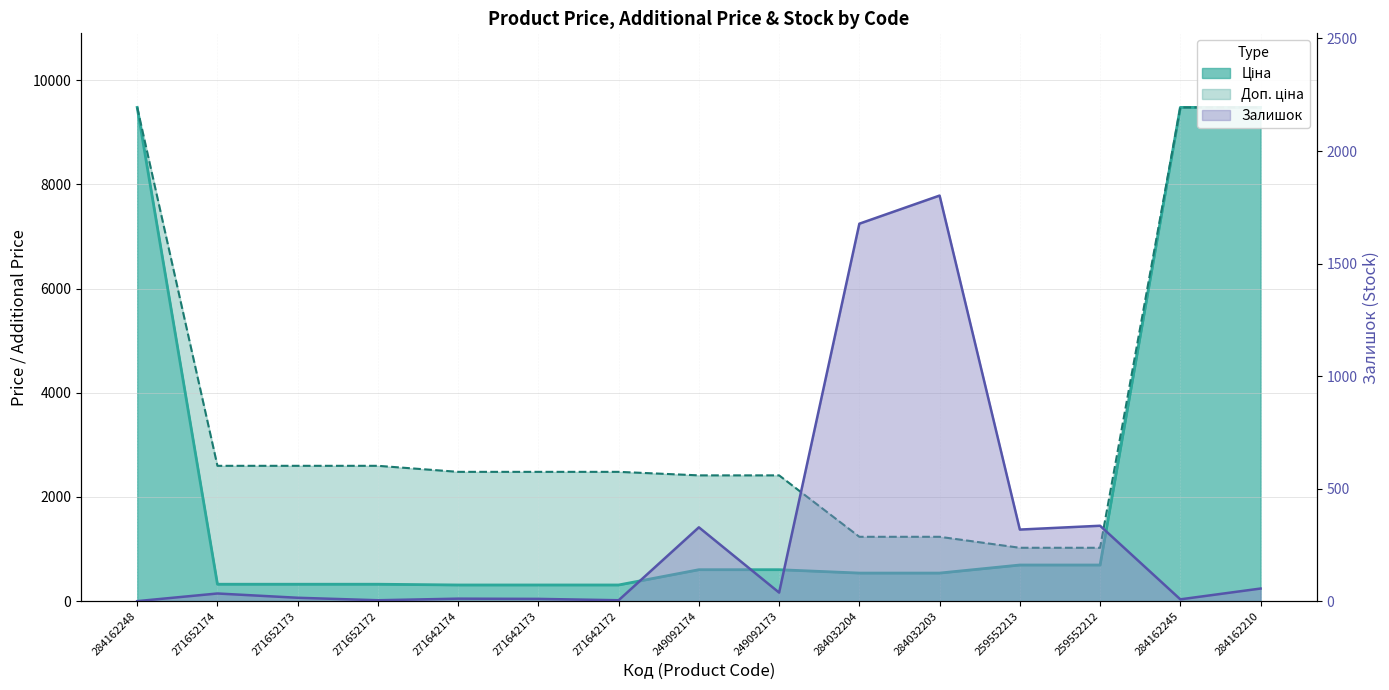

Count the number of categories in the chart.

15